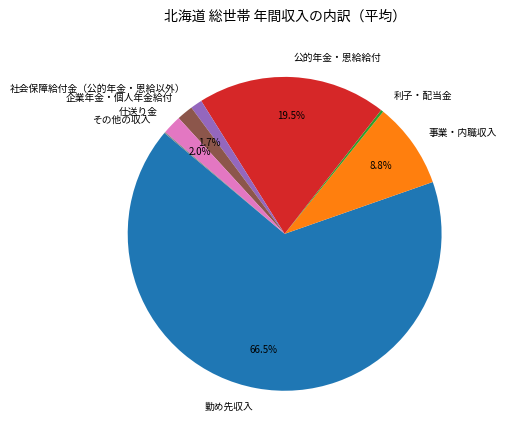

Is there any slice that represents more than half of the pie?

Yes